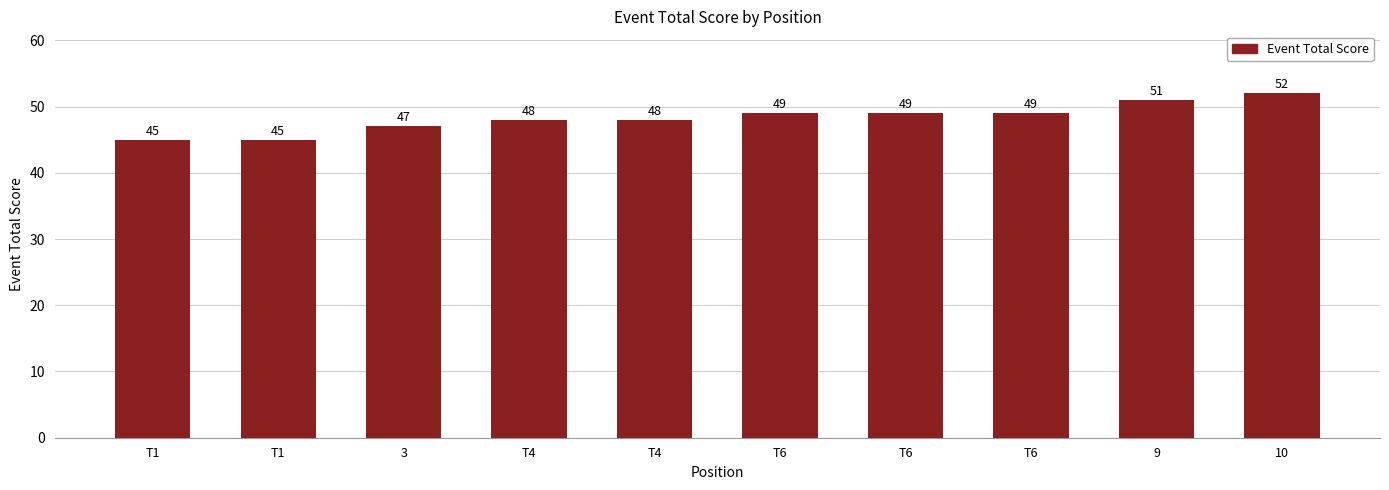

Reading right to left, transcribe all the data shown in this chart.

52	51	49	49	49	48	48	47	45	45